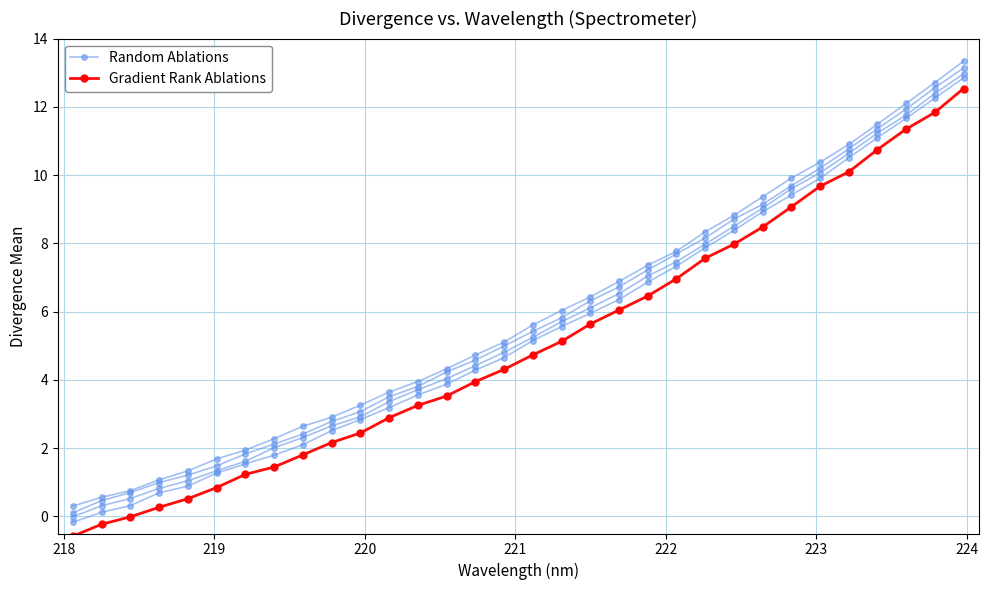

How many series are shown in this chart?

2